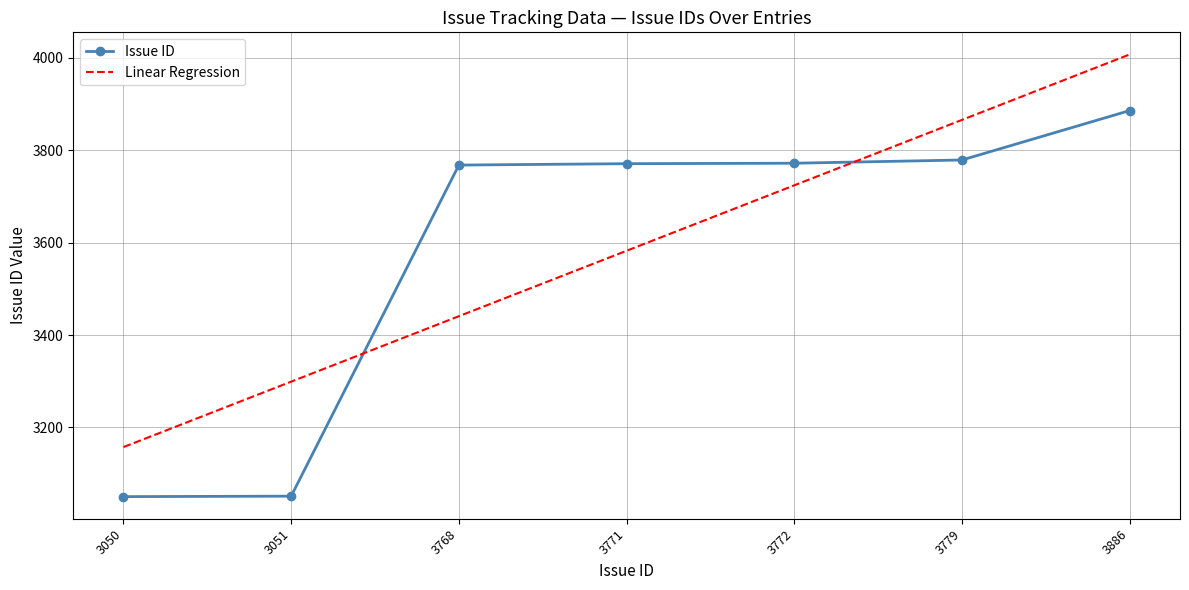

What is the average value of the Linear Regression series?

3582.4